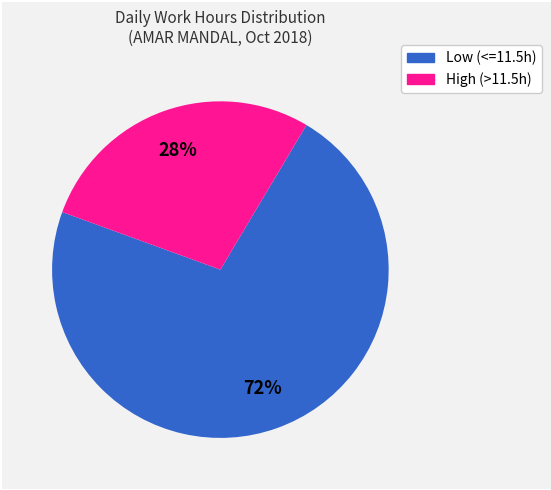

To the nearest percent, what is the average slice percentage?

50%